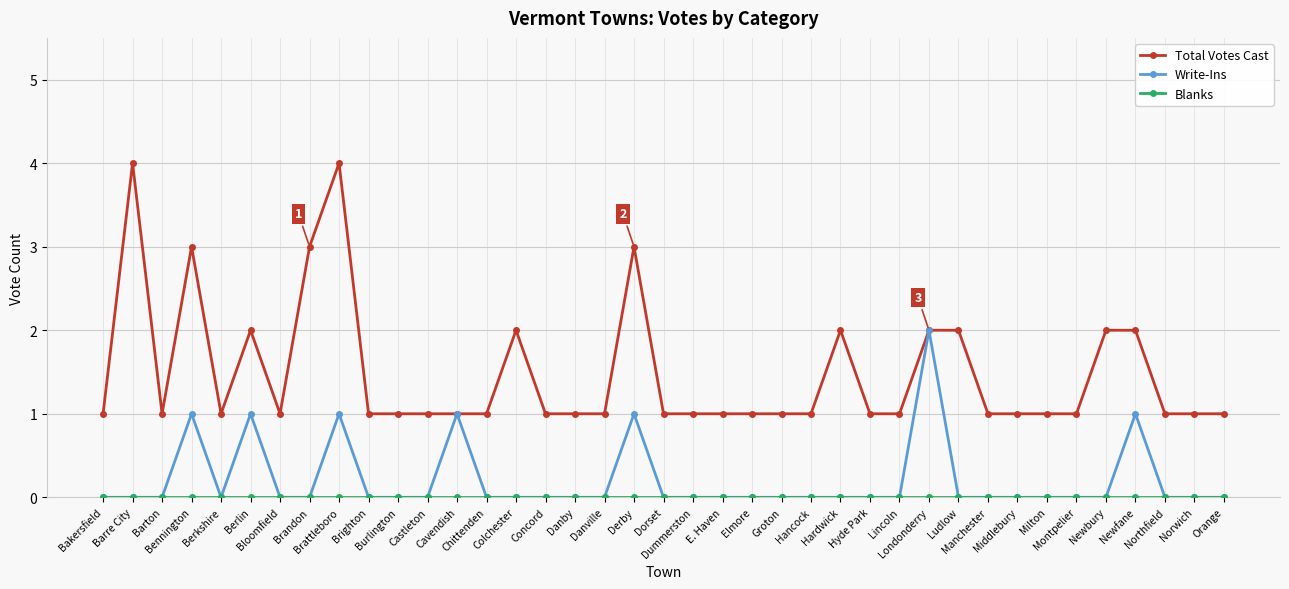

True or false: Total Votes Cast has more than 0 points higher than both neighbors.

True